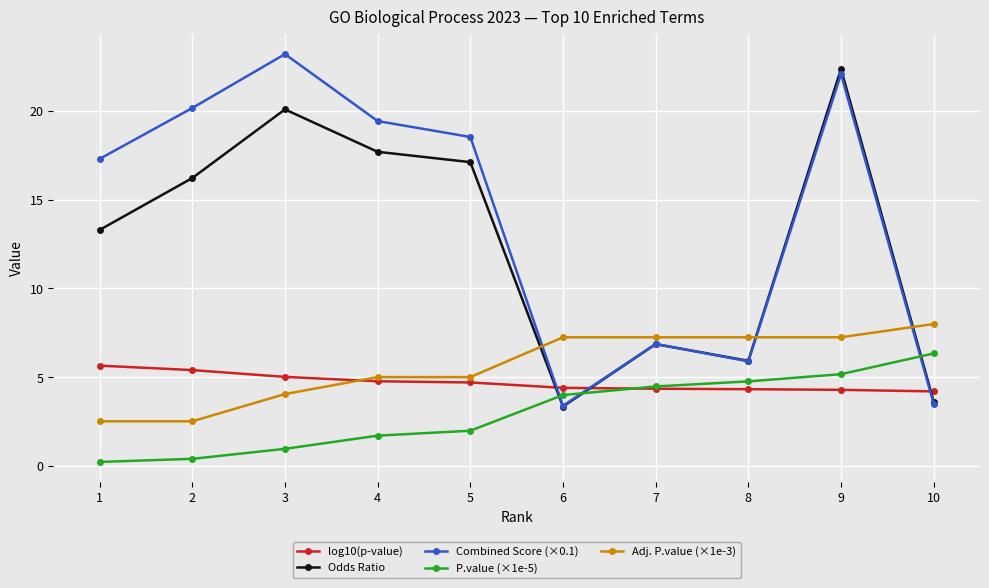

How many values in the P.value (×1e-5) series exceed 3?

5